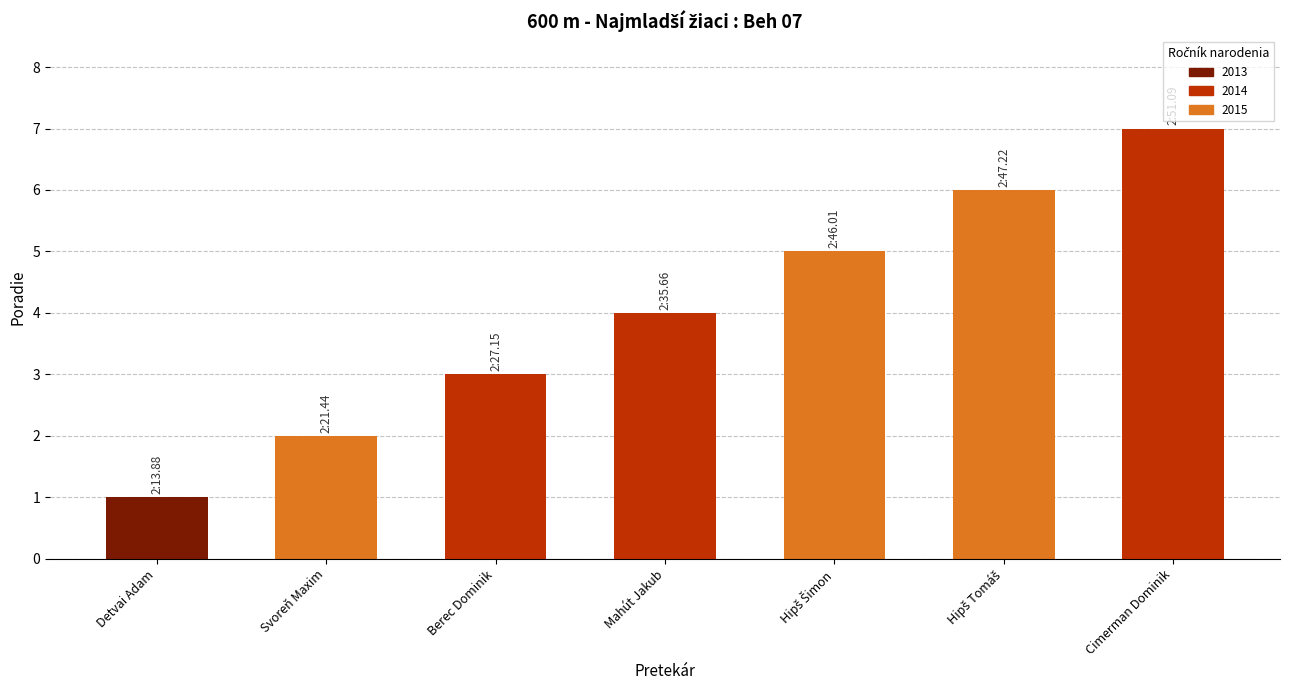

Approximately how many times larger is the value at Berec Dominik compared to Cimerman Dominik?

0.4